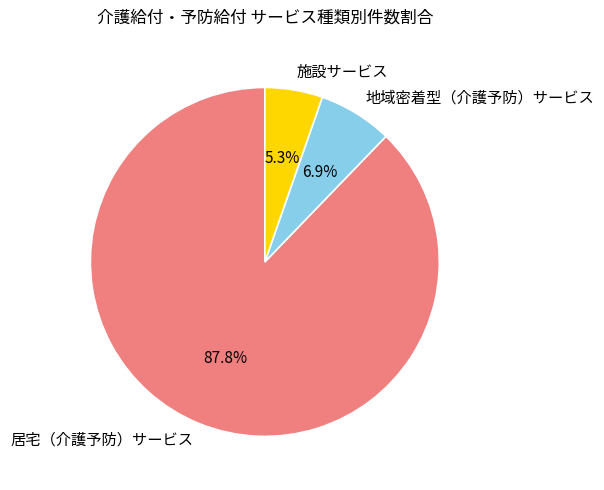

Does any single category account for the majority?

Yes